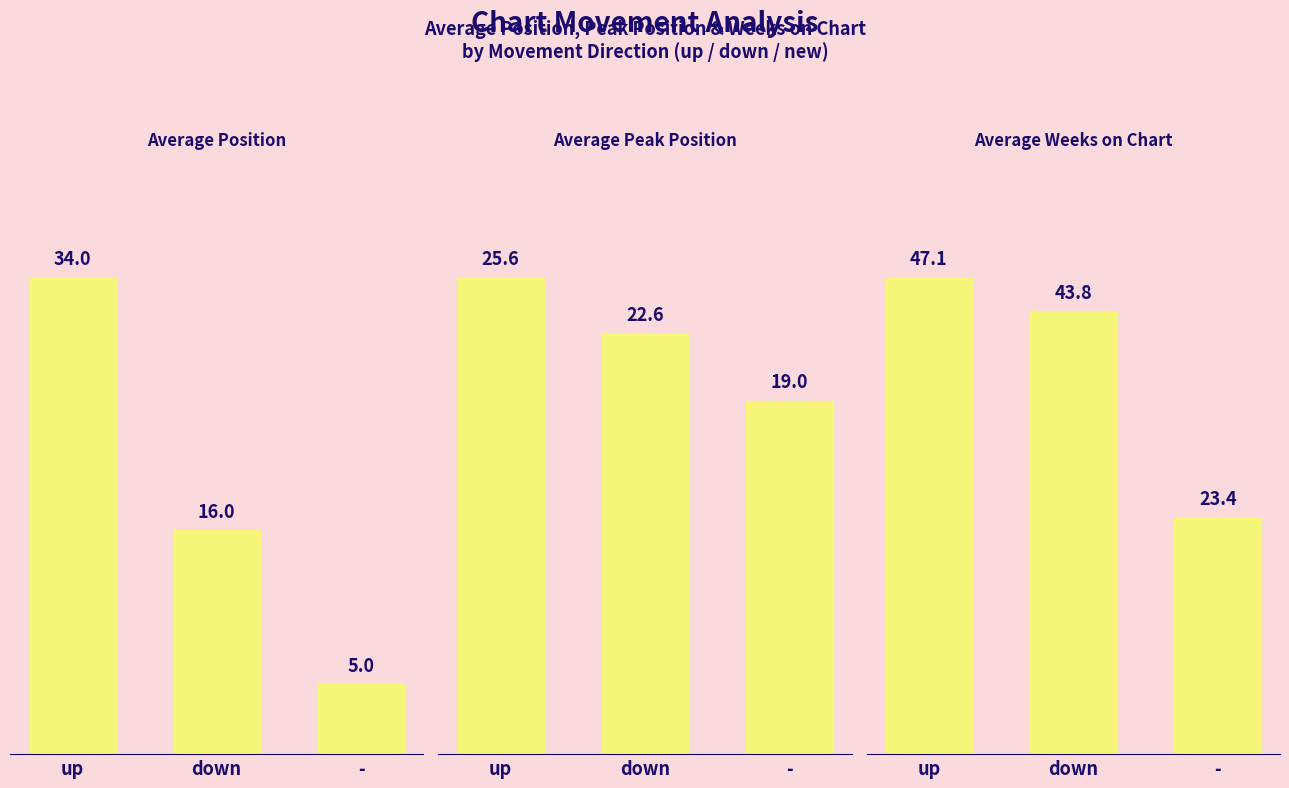

Reading left to right, what are all the values shown in this chart?

Average Position: 34.0	16.0	5.0
Average Peak Position: 25.6	22.6	19.0
Average Weeks on Chart: 47.1	43.8	23.4